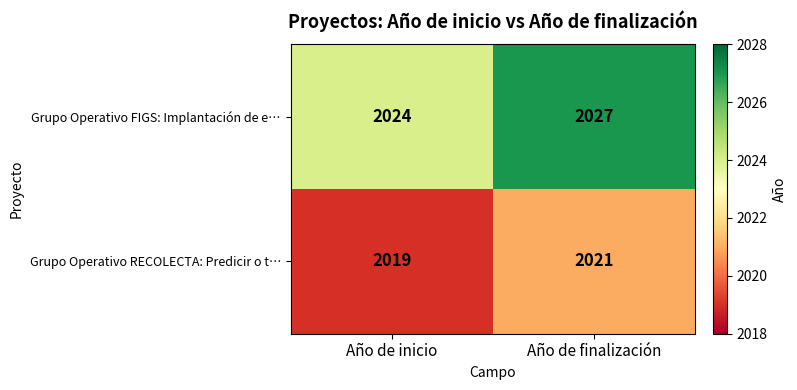

Is it true that Grupo Operativo FIGS: Implantación de e… equals 3416 at Año de finalización?

False